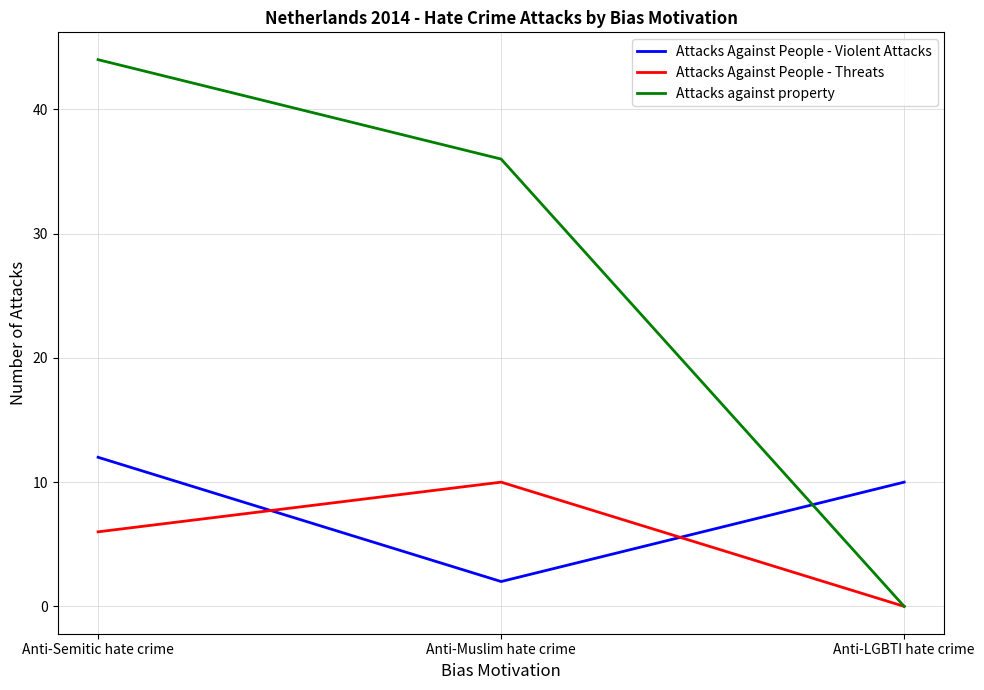

Rank the series by their maximum value, from highest to lowest.

Attacks against property, Attacks Against People - Violent Attacks, Attacks Against People - Threats